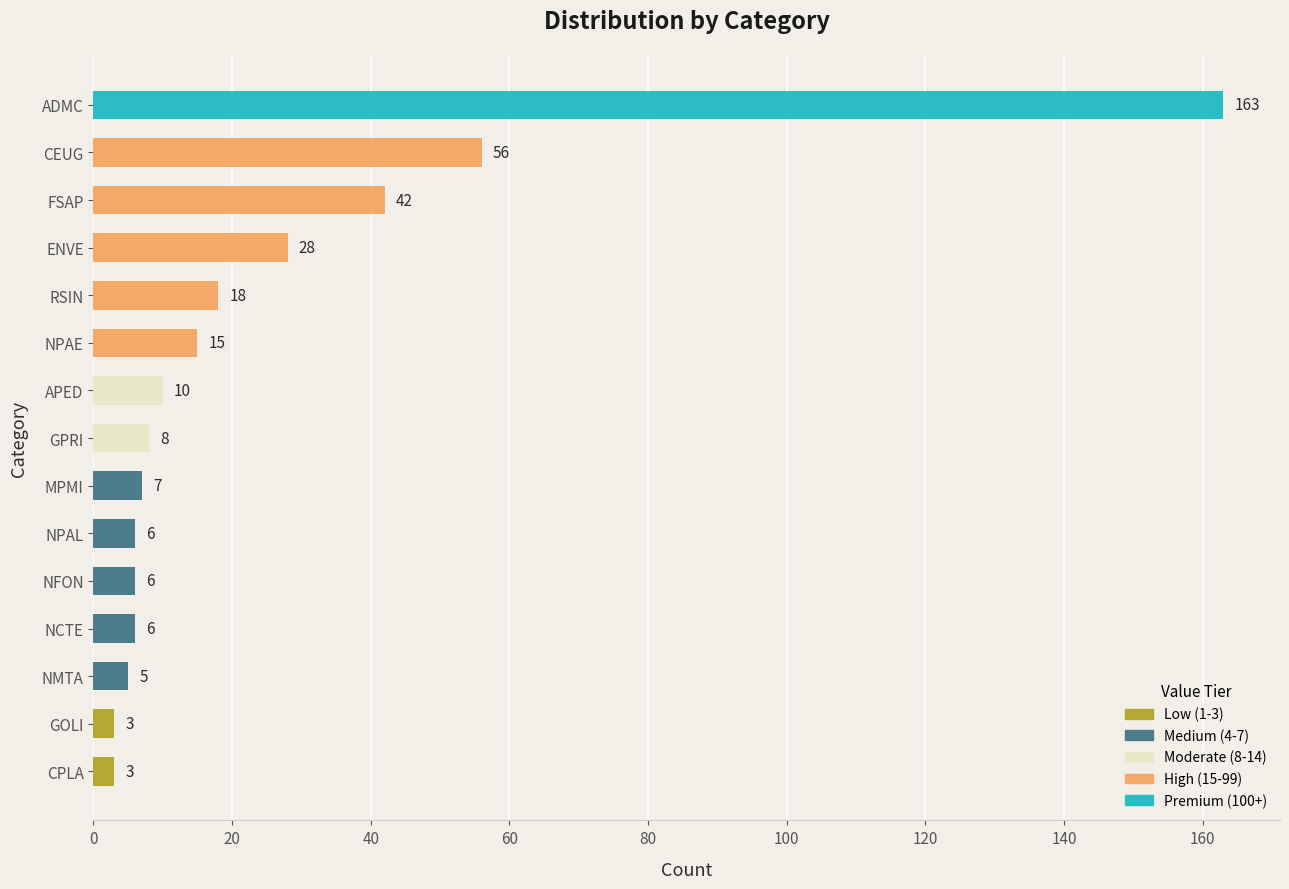

What is the label of the 4th bar from the bottom?

NCTE